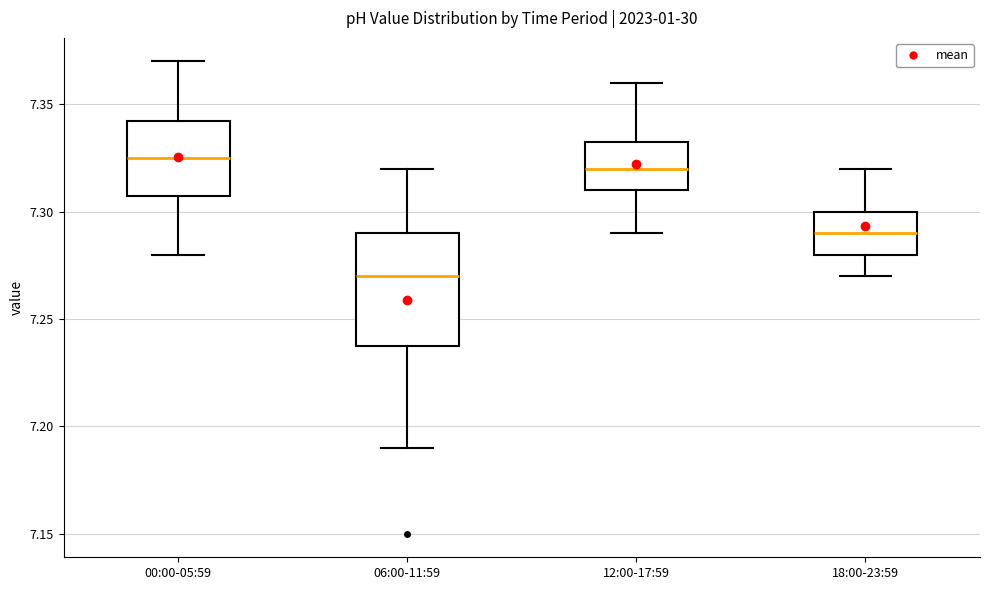

Which box is the tallest, from its lower edge to its upper edge?

06:00-11:59